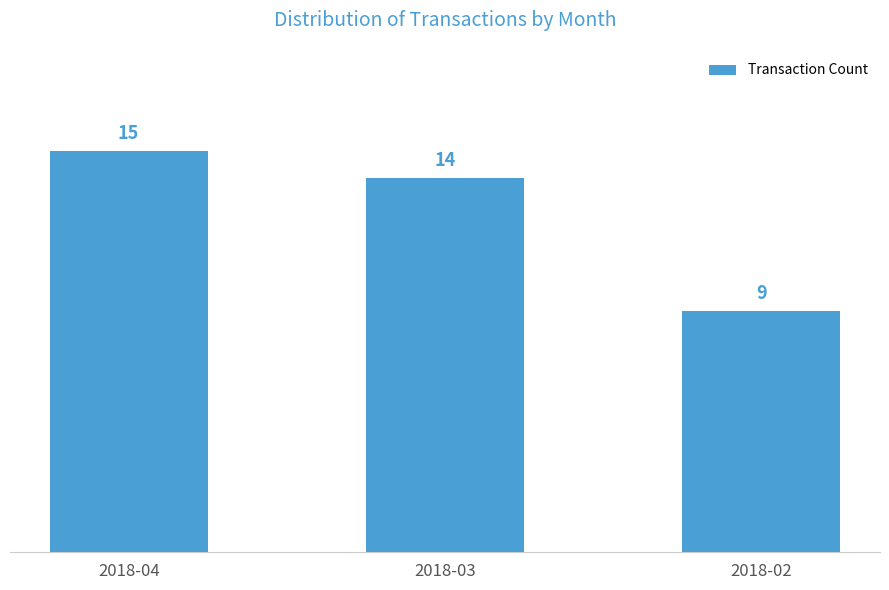

What is the change in value from 2018-04 to 2018-02?

-6